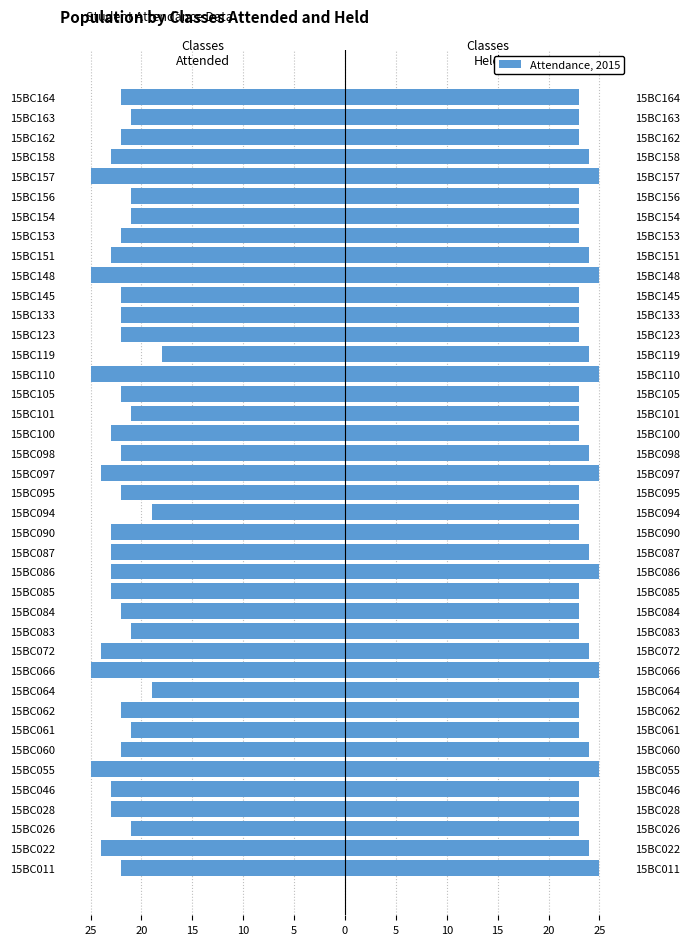

The value of Total Classes Held at 15BC110 is 17. True or false?

False